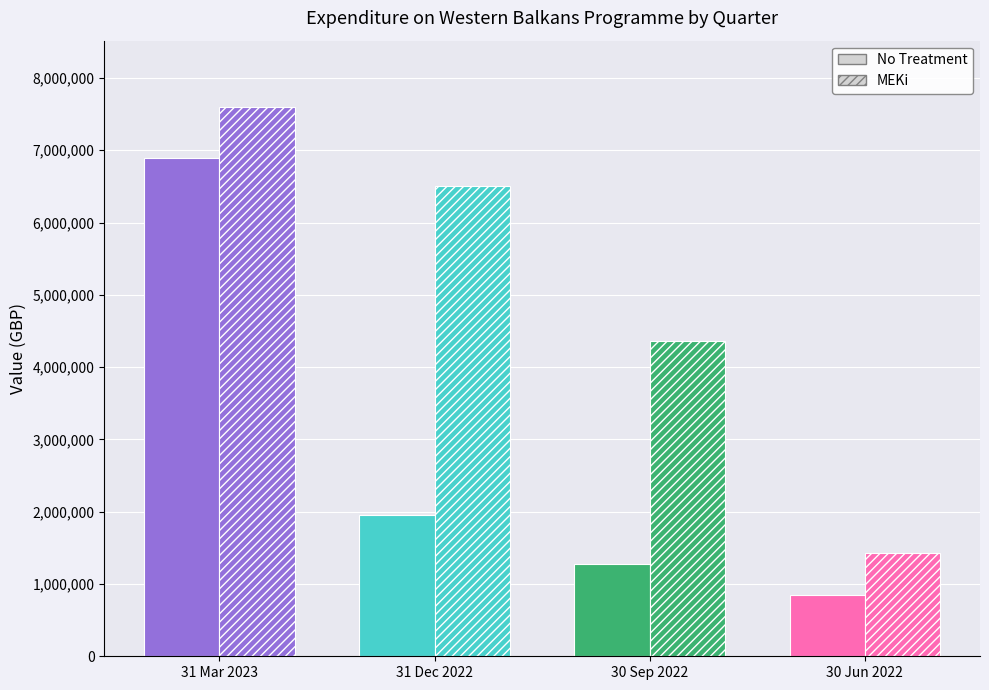

List the series in order of their overall mean, highest first.

MEKi, No Treatment